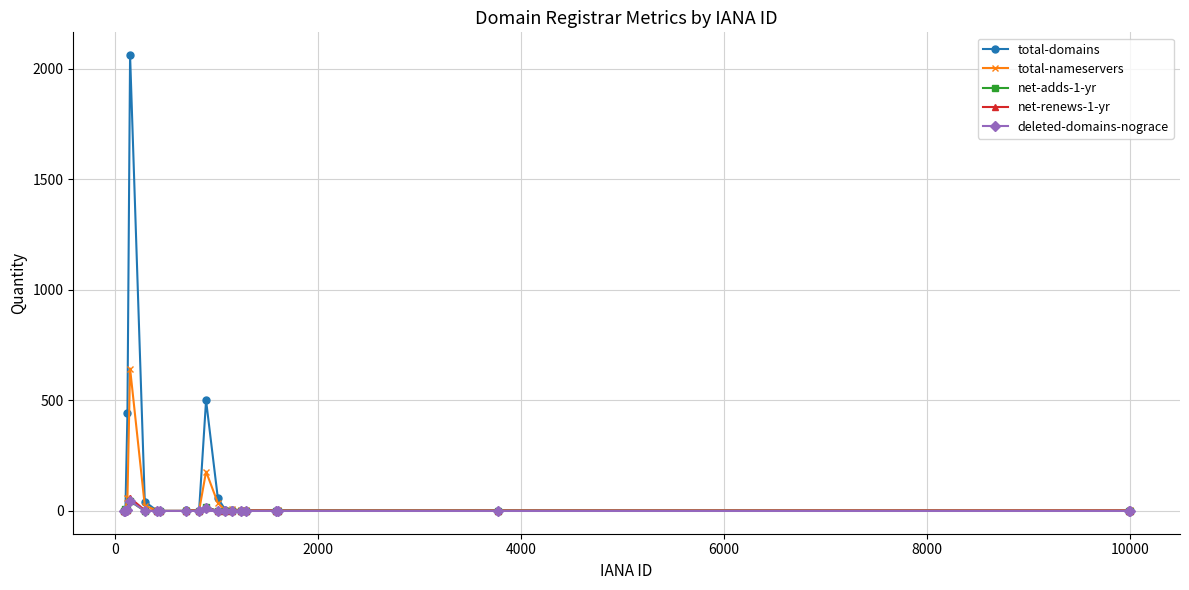

How many values in the total-domains series are below 1?

6